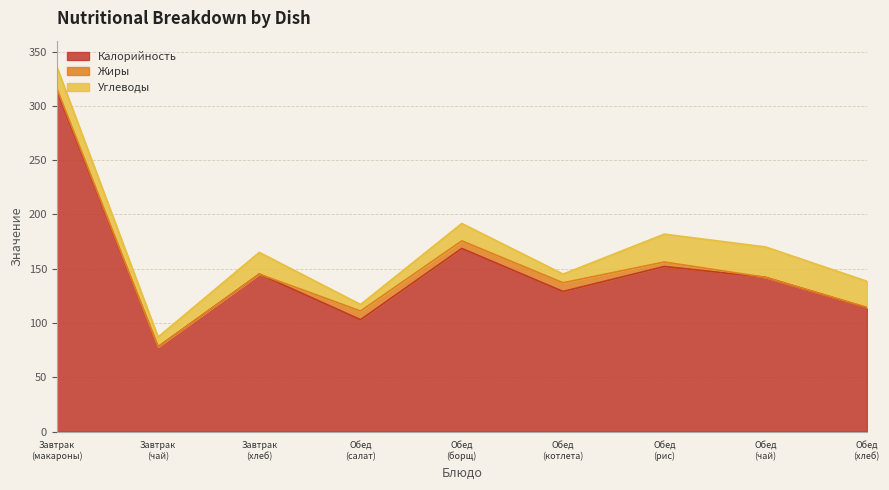

What is the label of the 3rd point from the right?

Обед (рис)